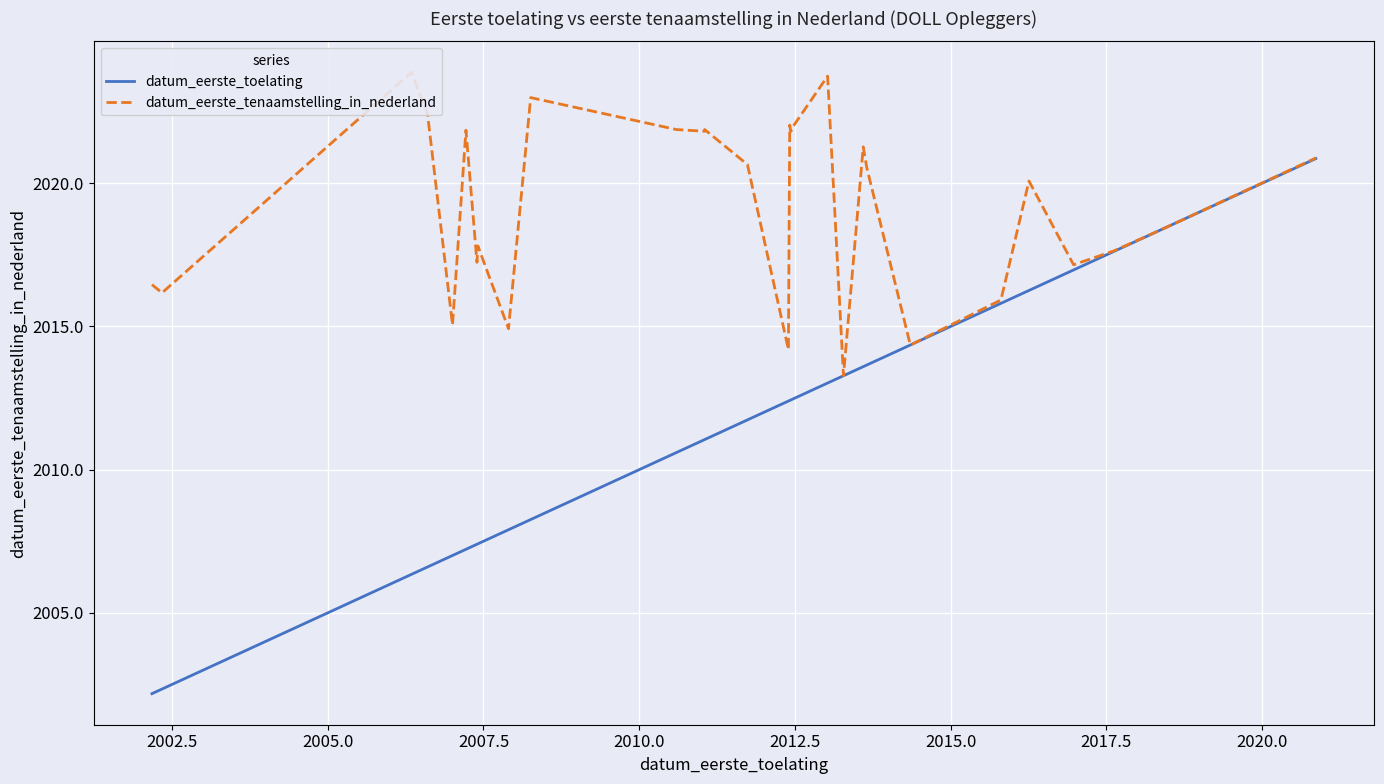

List the series in order of their overall mean, lowest first.

datum_eerste_toelating, datum_eerste_tenaamstelling_in_nederland